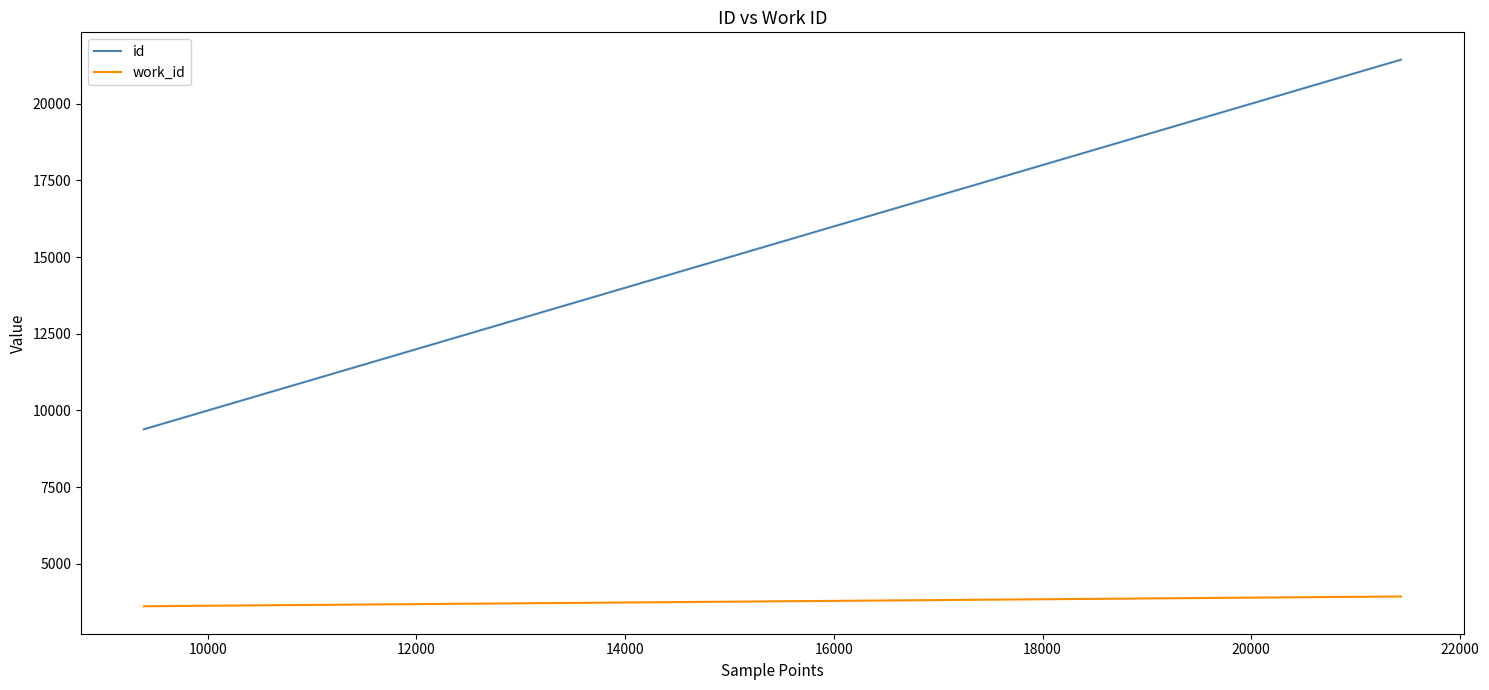

What is the difference between the maximum and second lowest values in the work_id series?

318